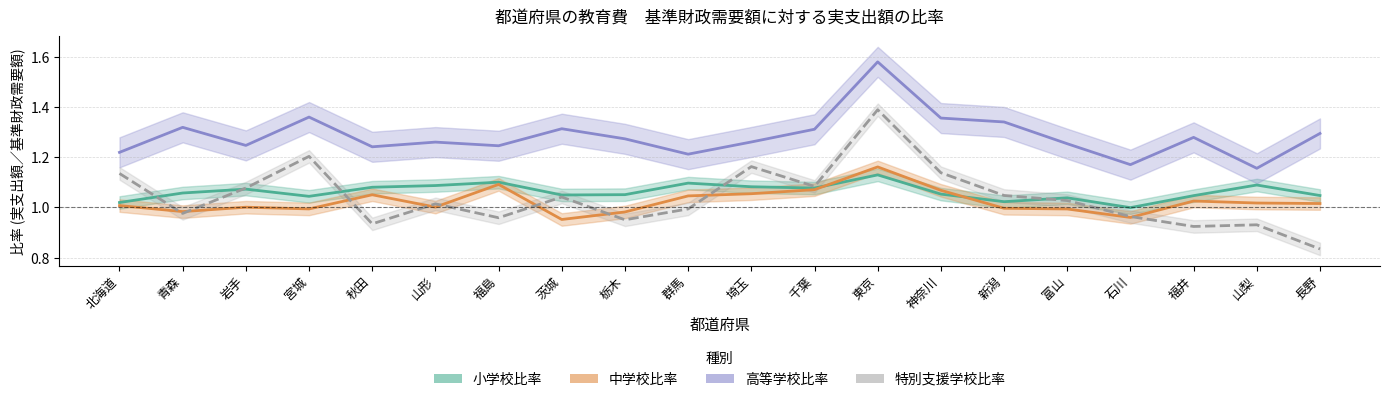

What value does the 特別支援学校比率 series have at 茨城?

1.0